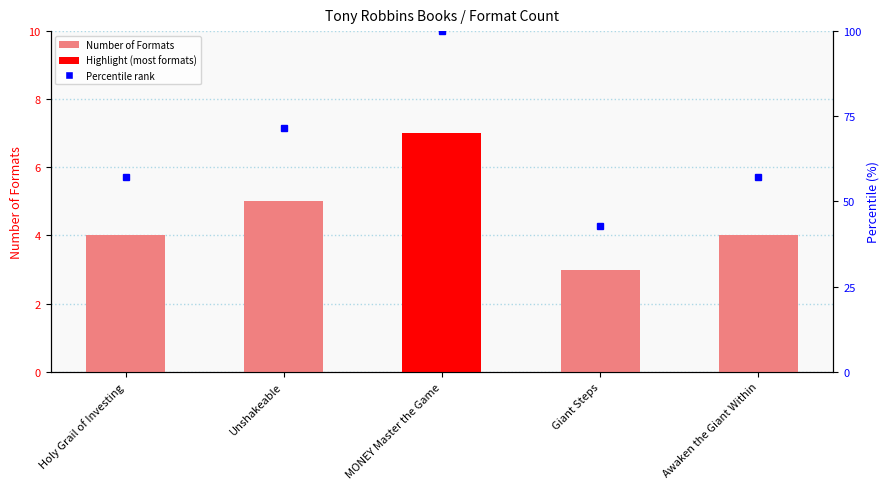

Reading right to left, what are all the values shown in this chart?

4	3	7	5	4